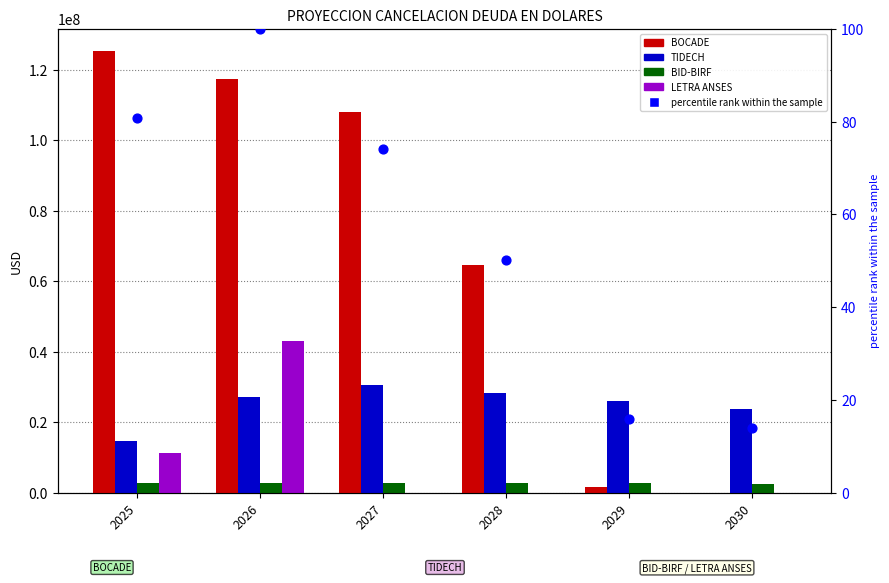

At how many categories does at least one series exceed 35424598?

4